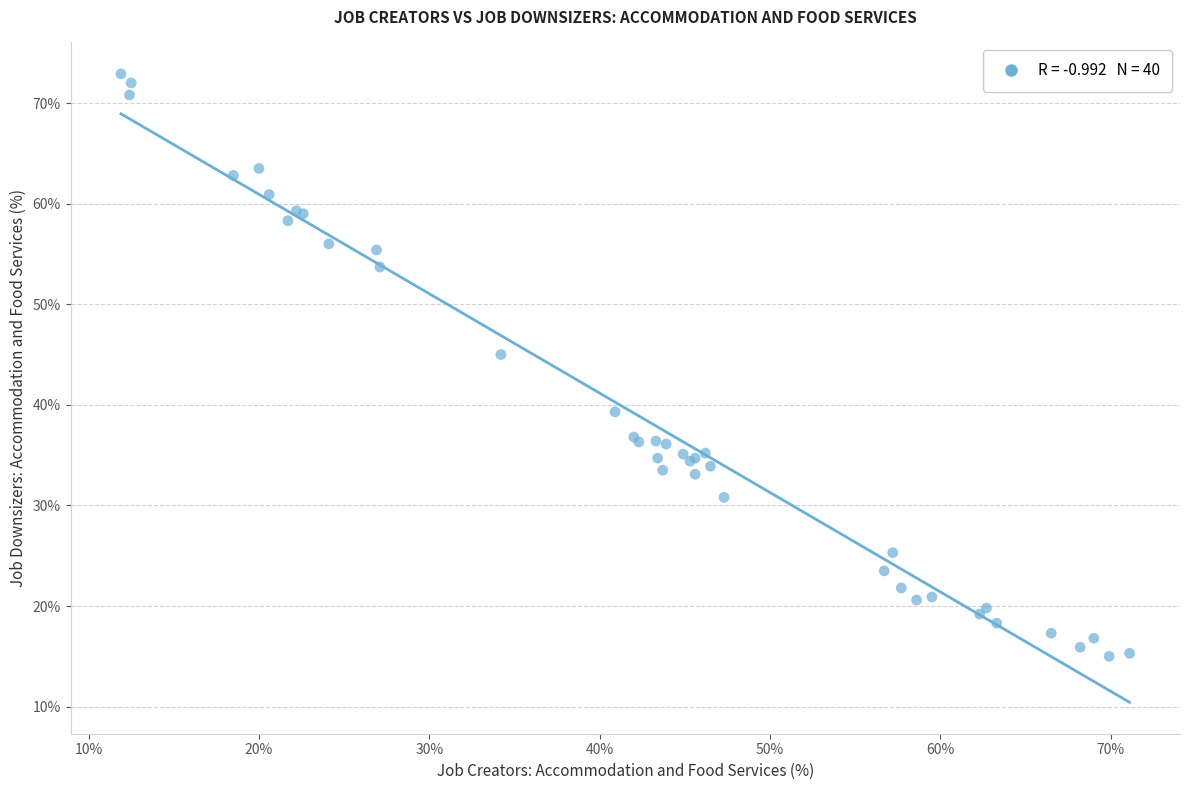

What Y value in the scatter plot is closest to 43?

45.0